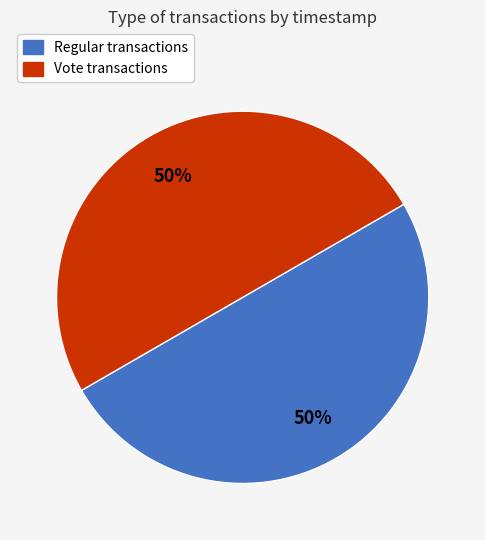

What is the ratio of the value at Regular to the value at Vote?

1.0